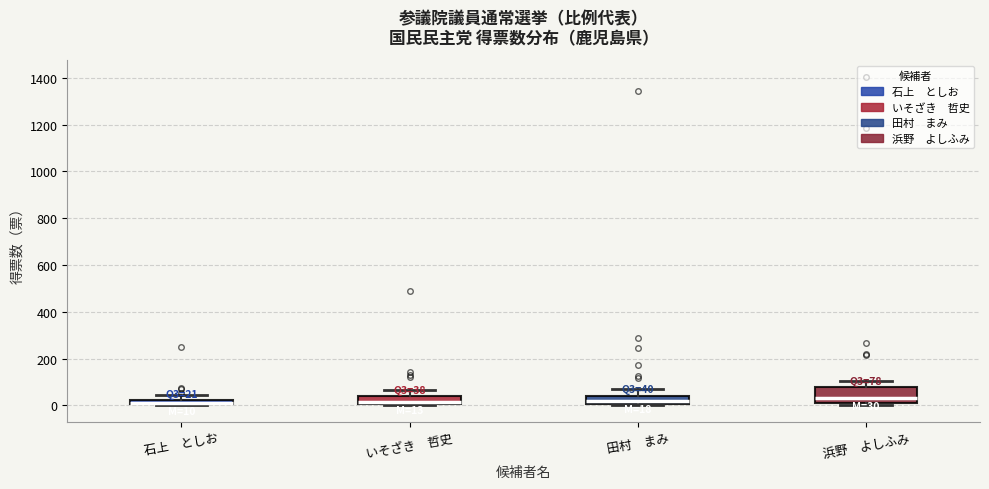

Comparing the boxes themselves (not the whiskers), which one is the tallest?

浜野 よしふみ